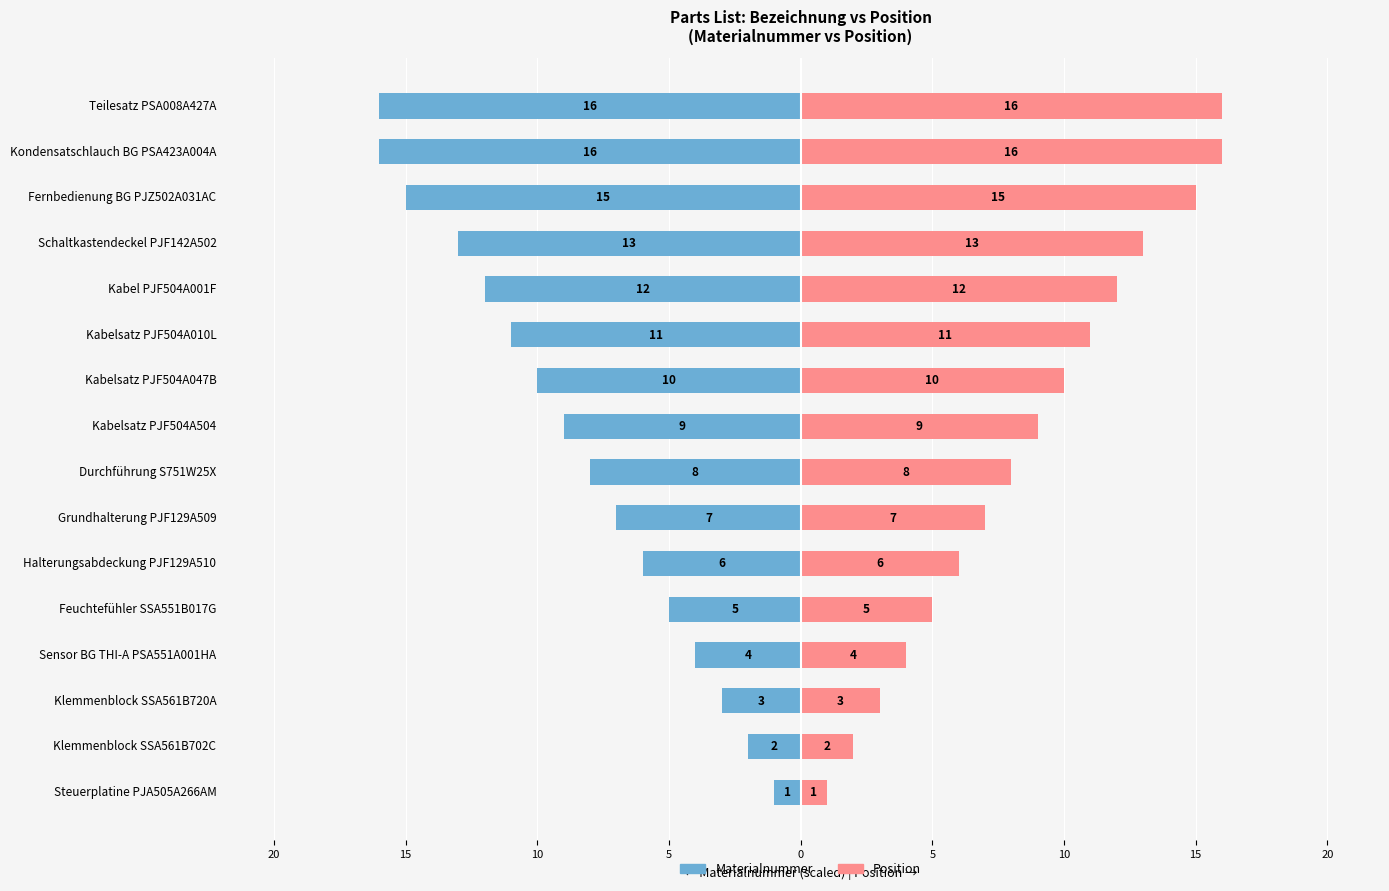

List the series in order of their overall mean, highest first.

Position, Materialnummer